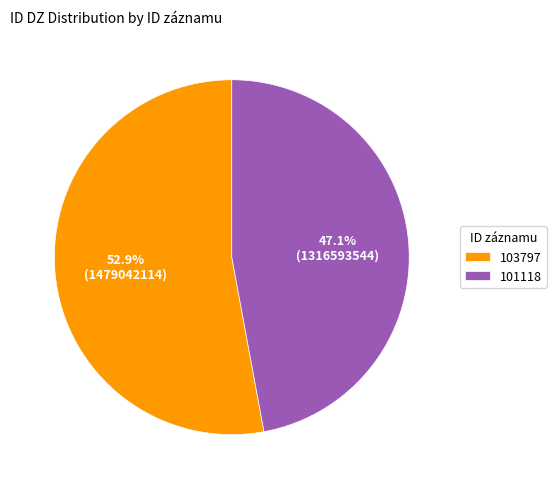

How many slices are in this pie chart?

2